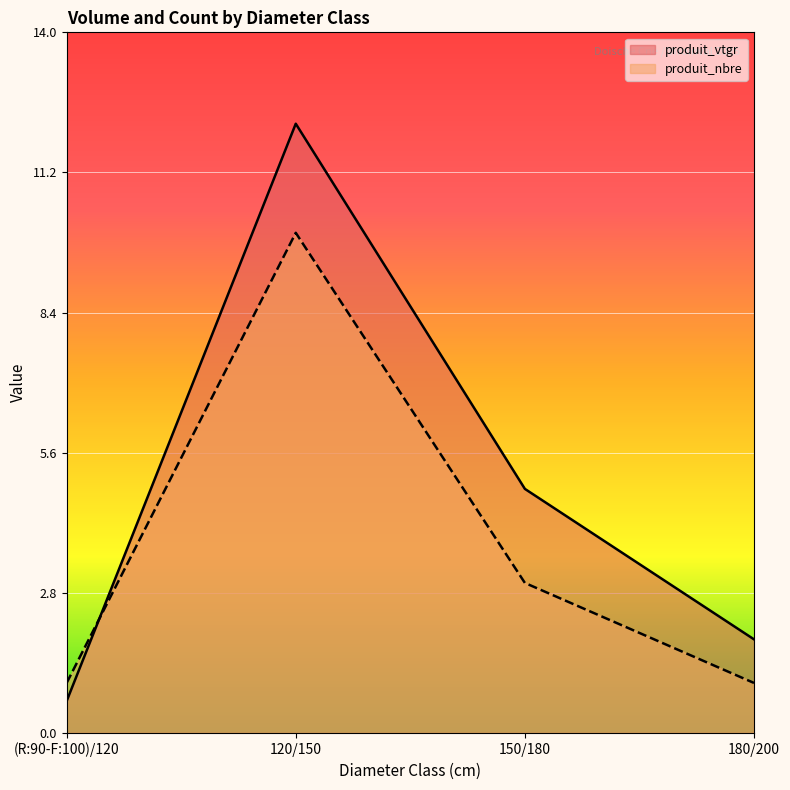

How many values in the produit_vtgr series exceed 4?

2